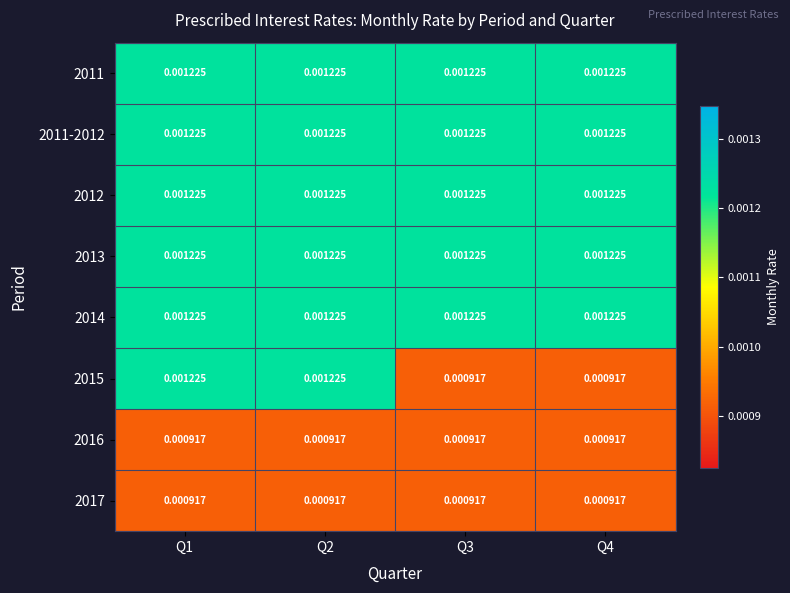

Which series has the largest total across all categories?

2011